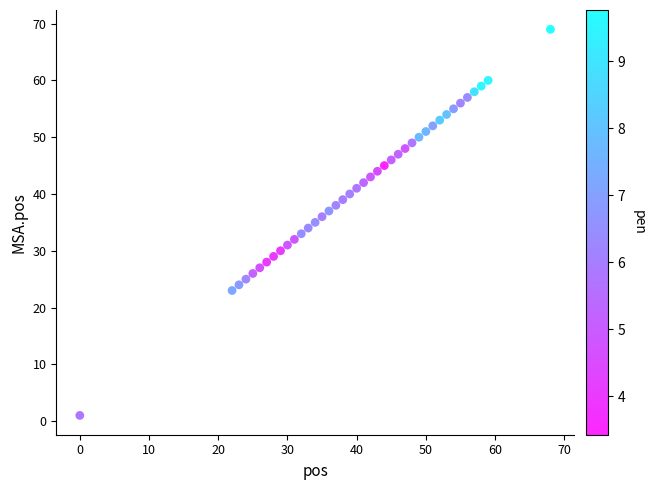

What is the range of Y values (max minus min)?

68